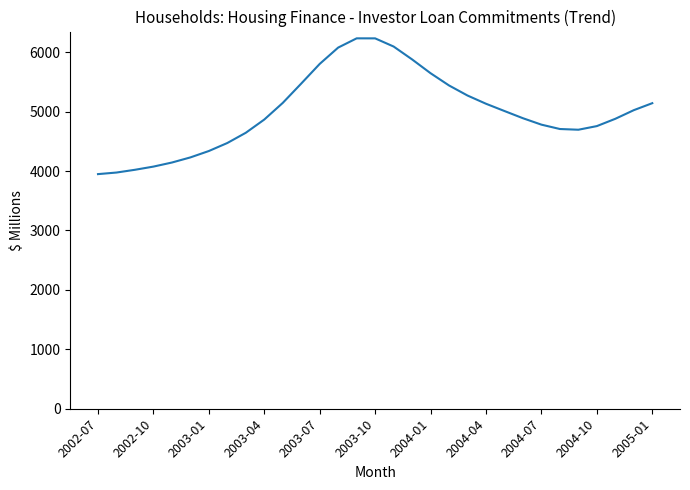

Does the chart display data point markers on the line(s)?

No